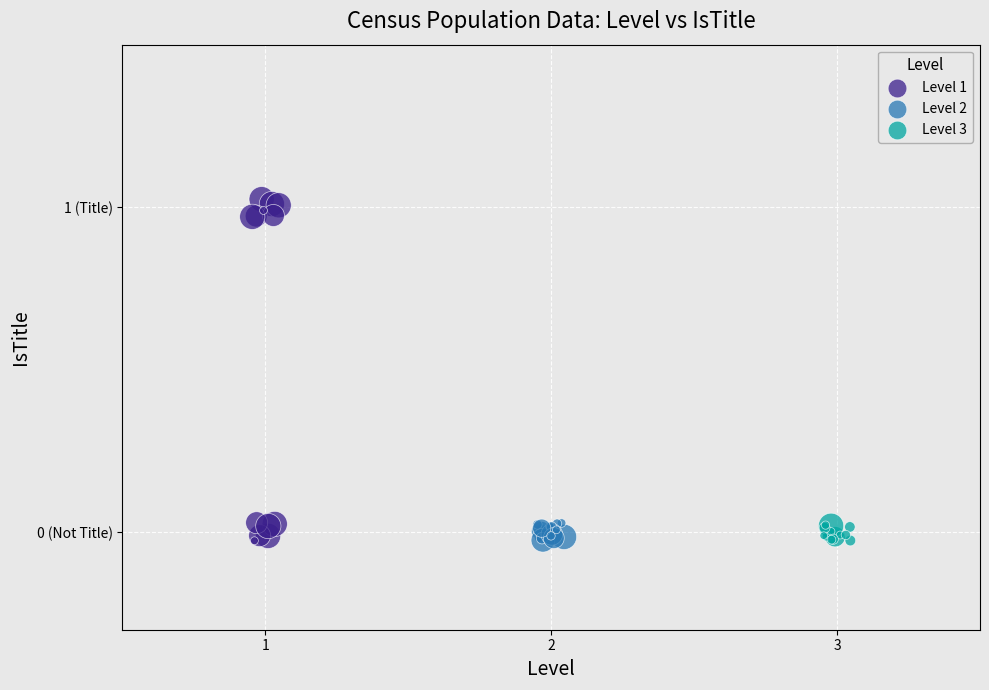

What are all the series names shown in the legend?

Level 1, Level 2, Level 3